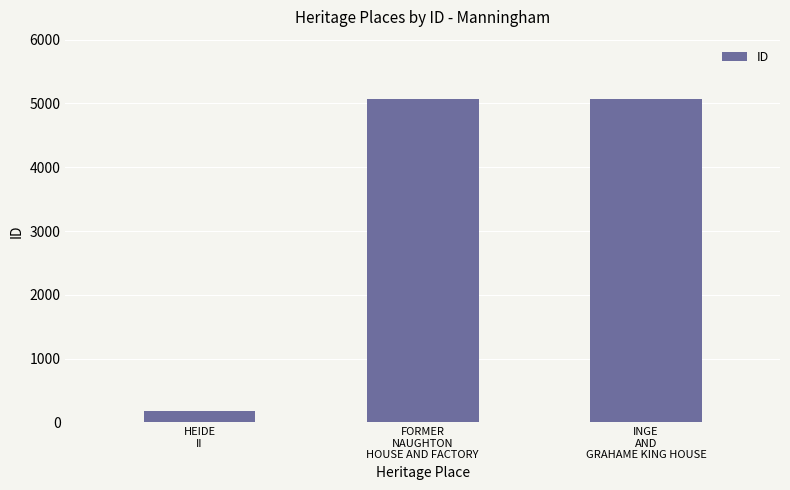

How many series are shown in this chart?

1